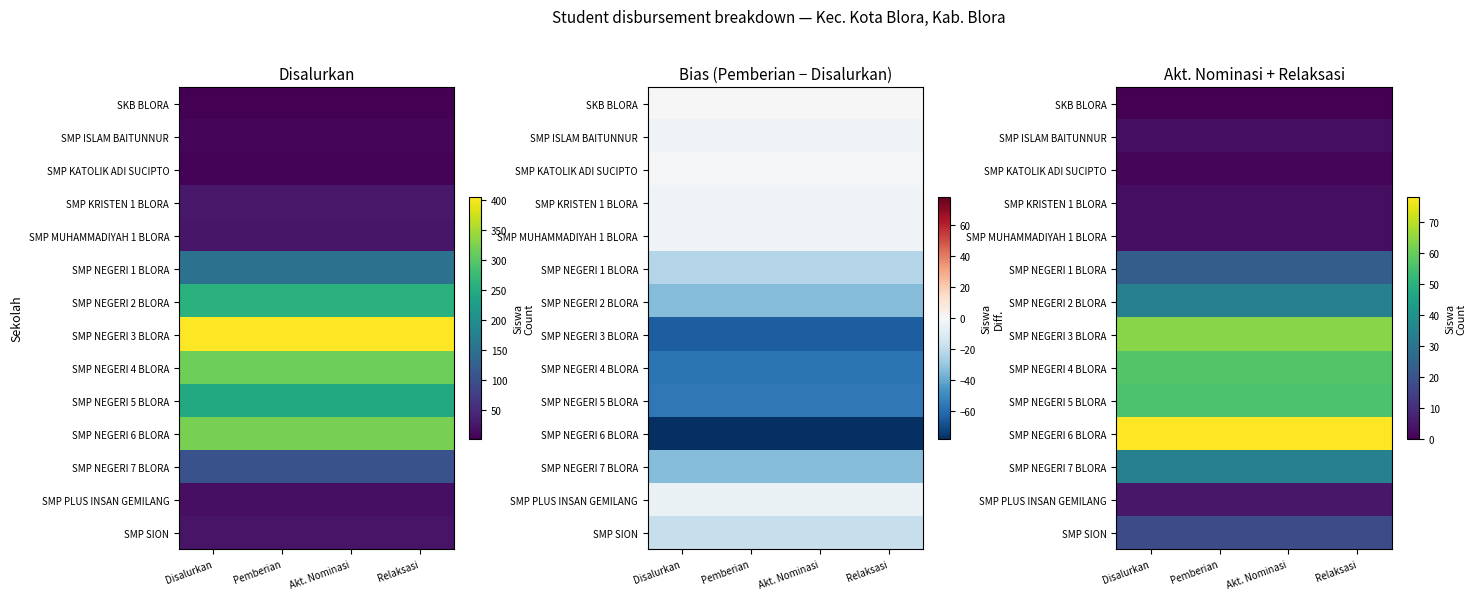

Is the value of SMP NEGERI 4 BLORA at Pemberian greater than the value of SMP NEGERI 3 BLORA at Akt. Nominasi?

No